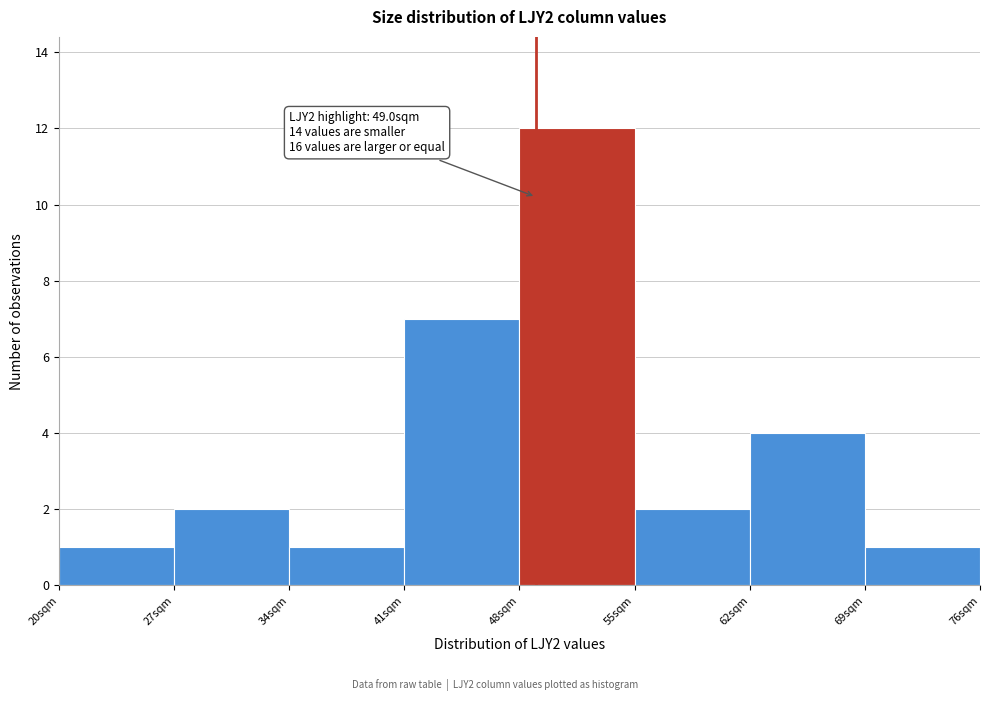

Over which range of the x-axis is the bar tallest?

48 to 55